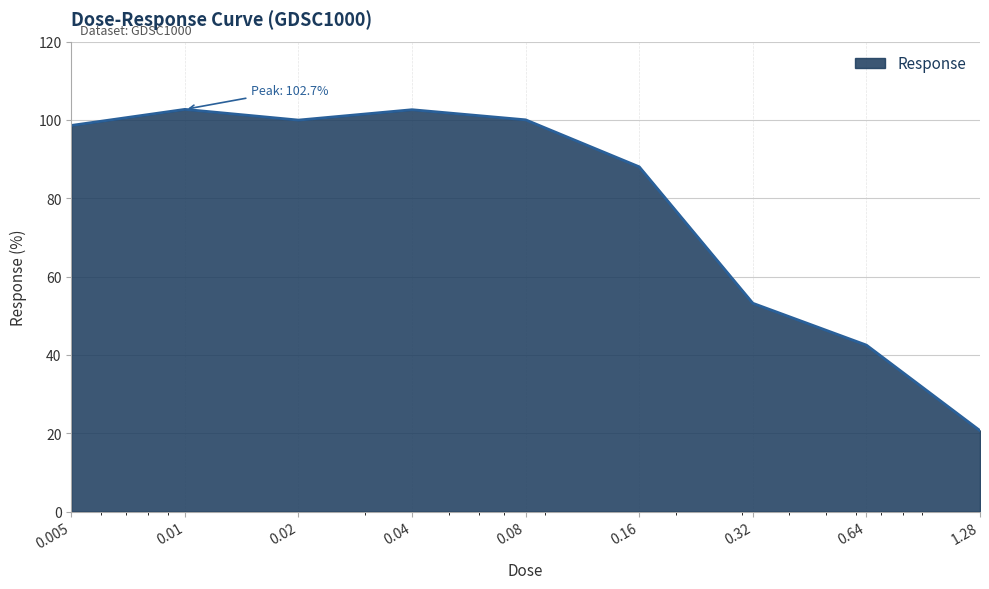

What is the maximum value shown in the chart?

102.7